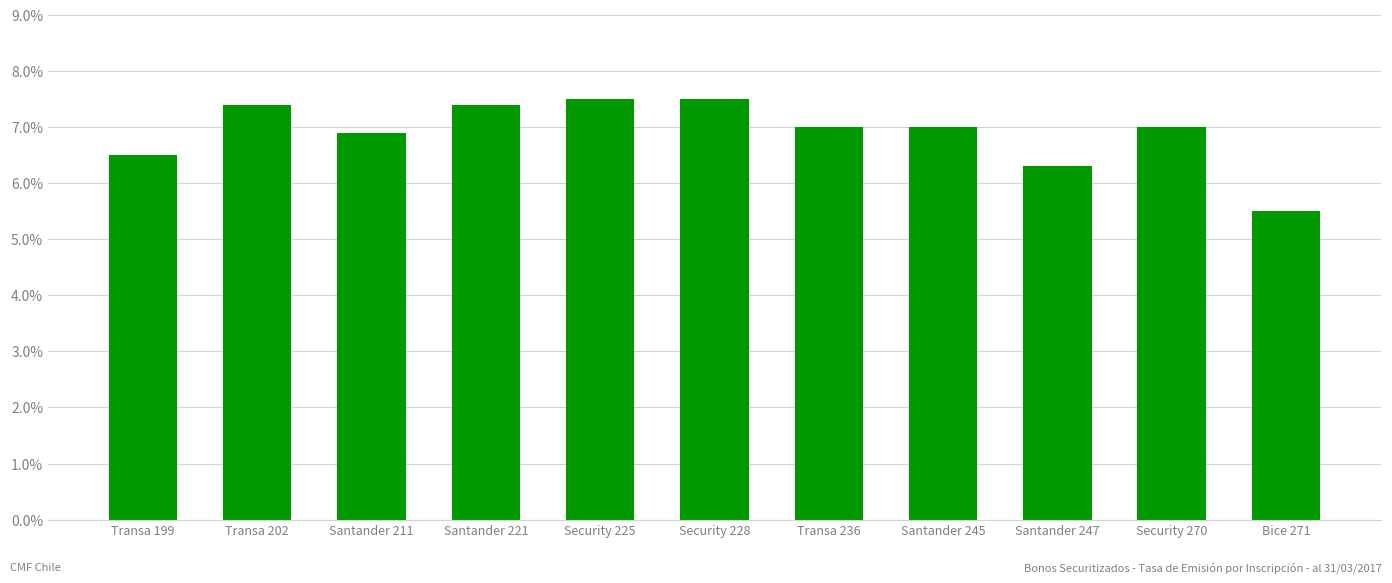

The value at Security 228 is 7.5. True or false?

True